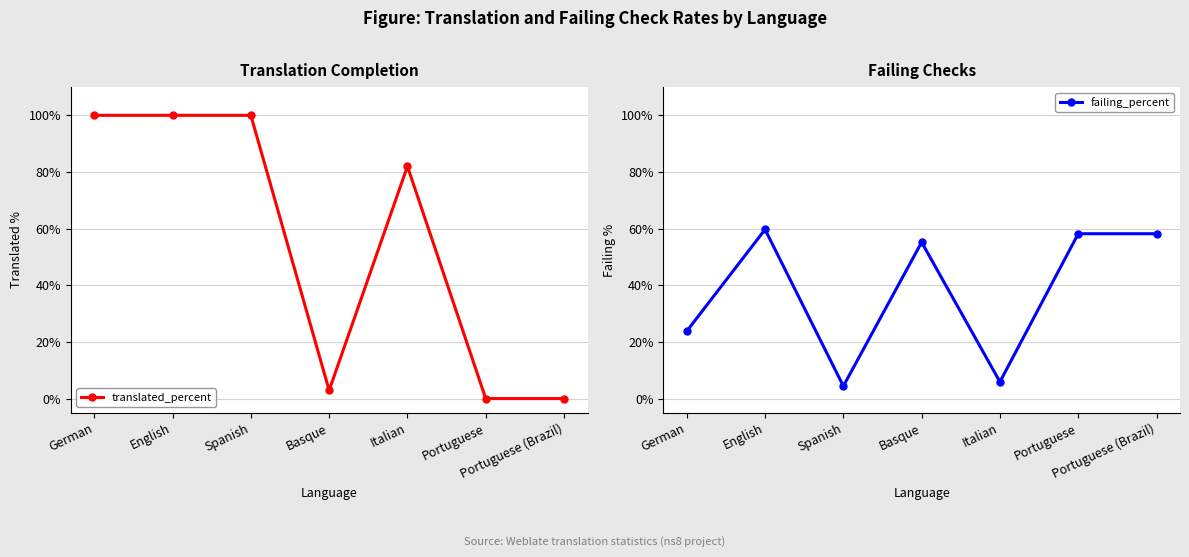

Reading left to right, extract all data points from this chart.

translated_percent: German=100.0	English=100.0	Spanish=100.0	Basque=2.9	Italian=82.0	Portuguese=0.0	Portuguese (Brazil)=0.0
failing_percent: German=23.8	English=59.7	Spanish=4.4	Basque=55.2	Italian=5.9	Portuguese=58.2	Portuguese (Brazil)=58.2